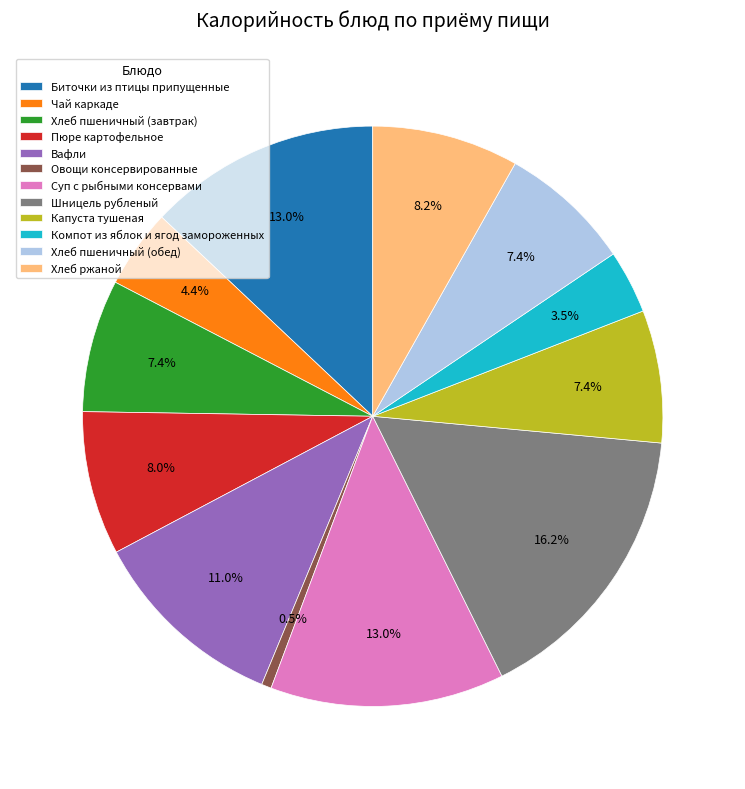

Which category has the smallest portion of the pie?

Овощи консервированные